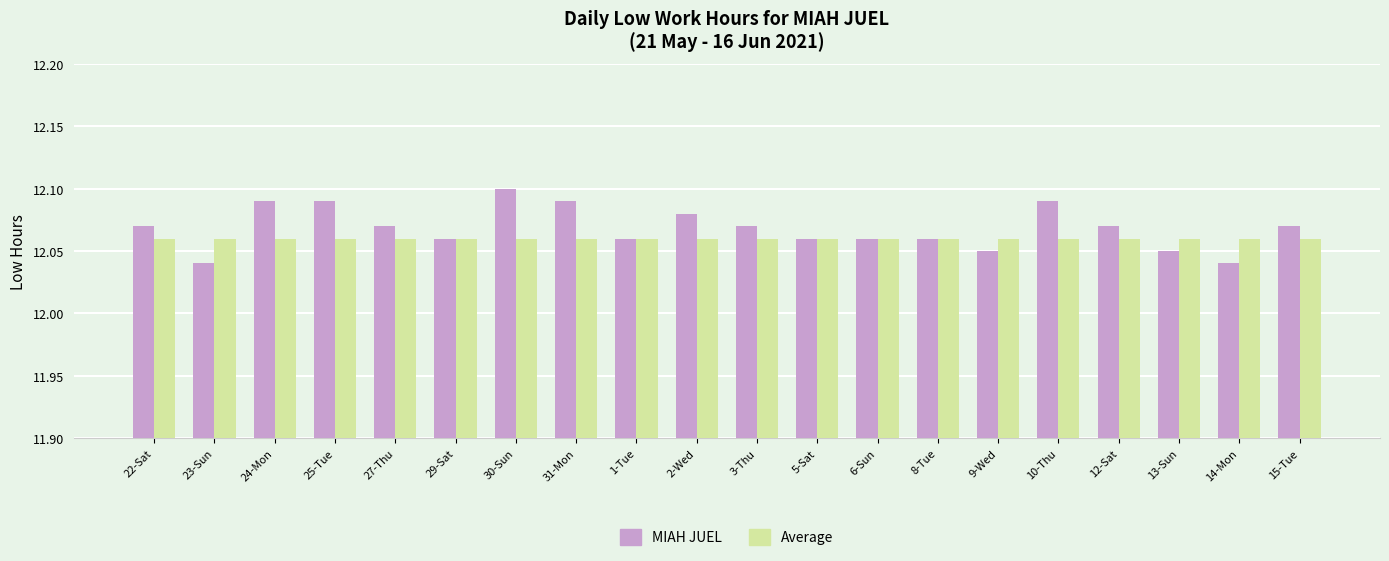

Which series has the widest spread of values?

MIAH JUEL